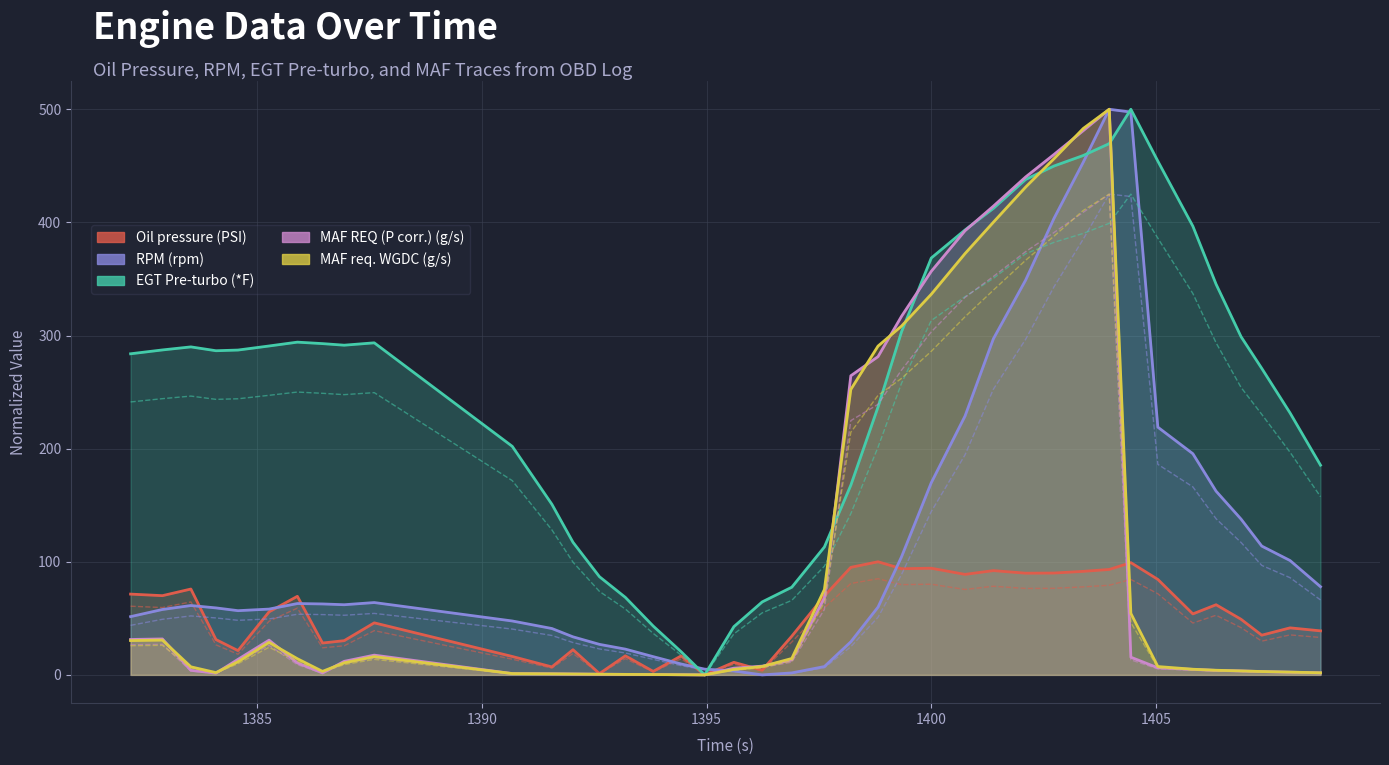

What is the label of the 14th point from the right?

1400.747